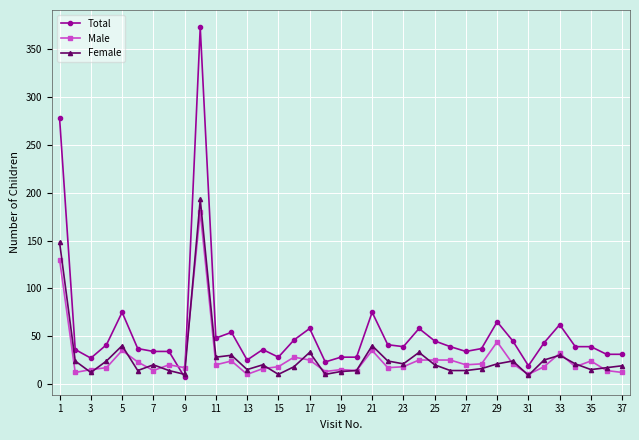

How many times do Total and Male cross each other?

2